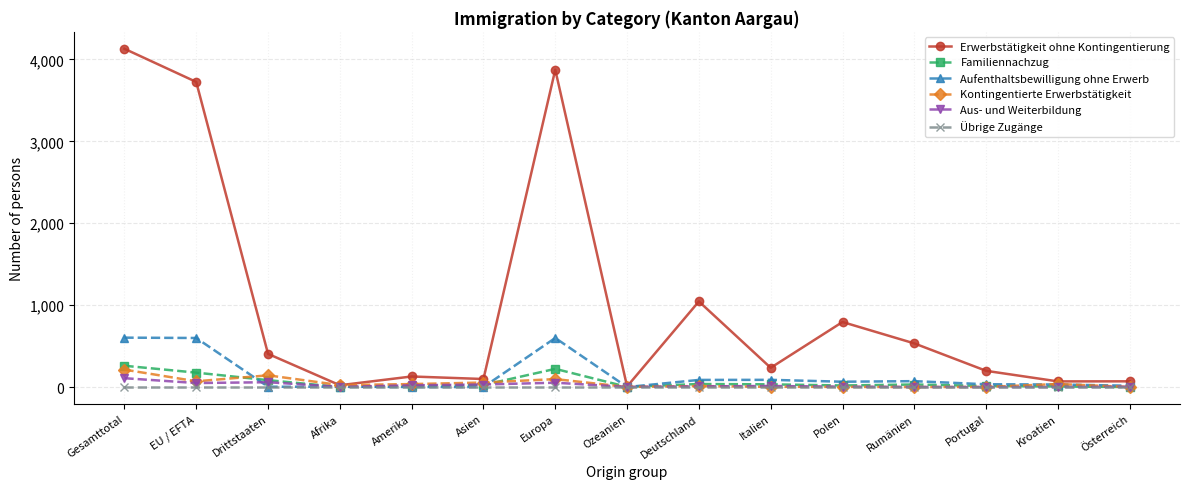

What is the approximate value of Aus- und Weiterbildung at Europa?

53